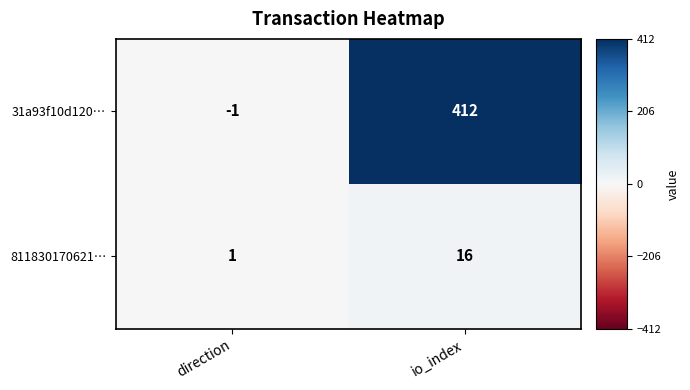

At direction, list the series in order from largest to smallest.

811830170621…, 31a93f10d120…